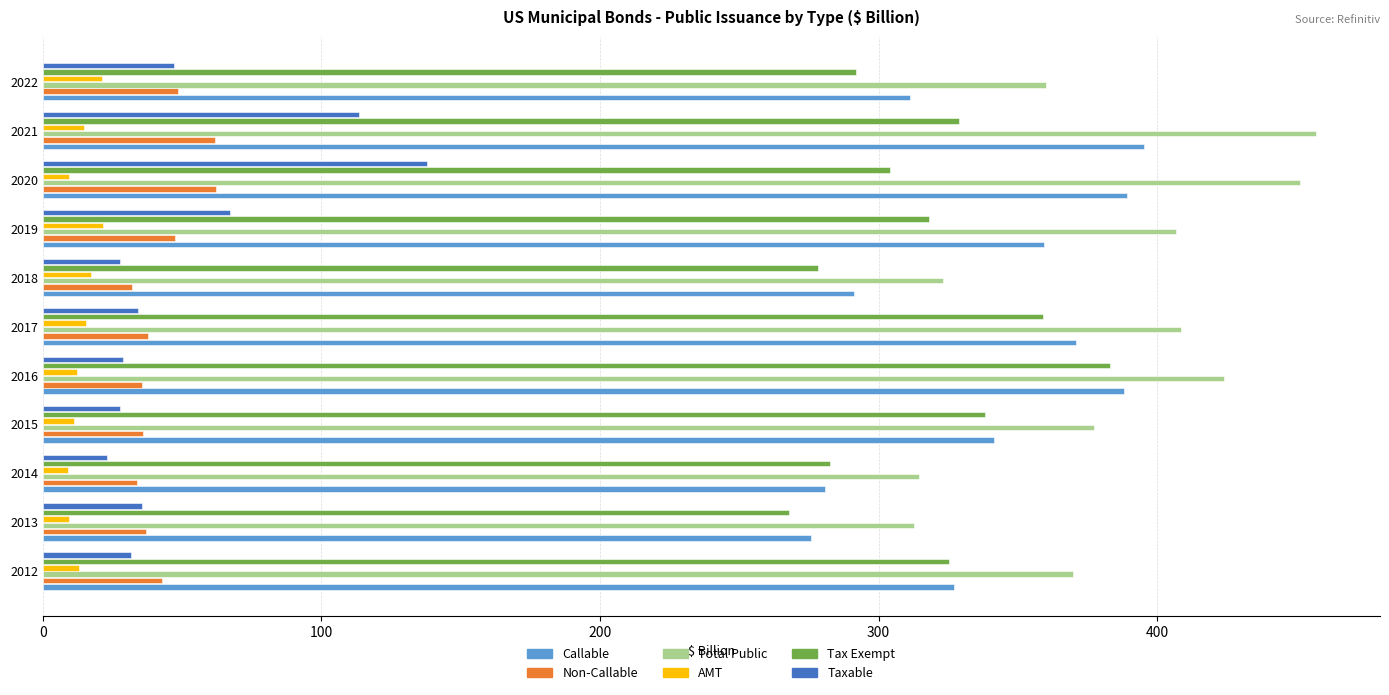

What is the difference between the second highest and second lowest values in the Non-Callable series?

27.9